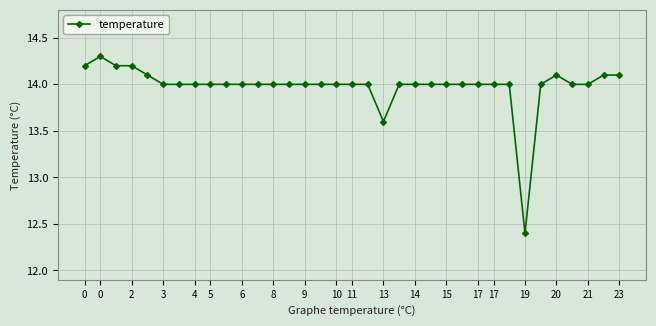

What is the value of the 28th point from the left?

14.0